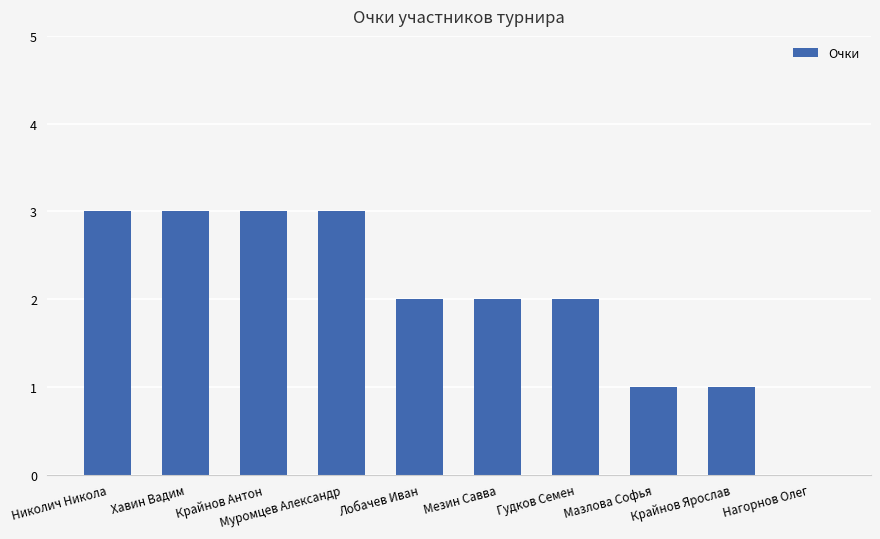

True or false: the data shows -2 at Нагорнов Олег.

False